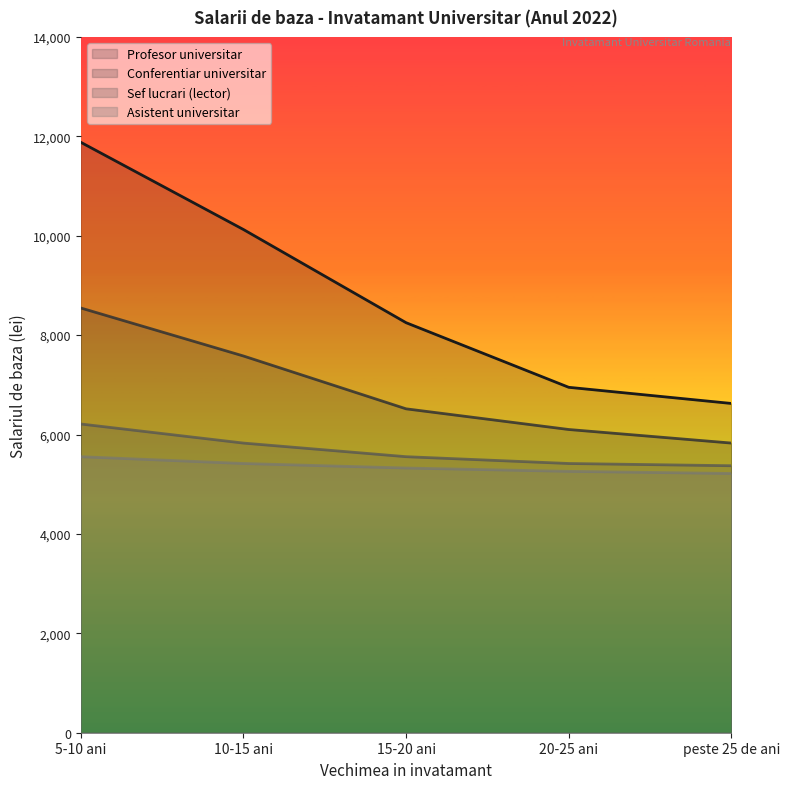

Reading right to left, what are all the values shown in this chart?

Profesor universitar: peste 25 de ani=6625	20-25 ani=6950	15-20 ani=8250	10-15 ani=10125	5-10 ani=11880
Conferentiar universitar: peste 25 de ani=5828	20-25 ani=6101	15-20 ani=6517	10-15 ani=7580	5-10 ani=8546
Sef lucrari (lector): peste 25 de ani=5372	20-25 ani=5417	15-20 ani=5554	10-15 ani=5828	5-10 ani=6212
Asistent universitar: peste 25 de ani=5216	20-25 ani=5259	15-20 ani=5326	10-15 ani=5417	5-10 ani=5554